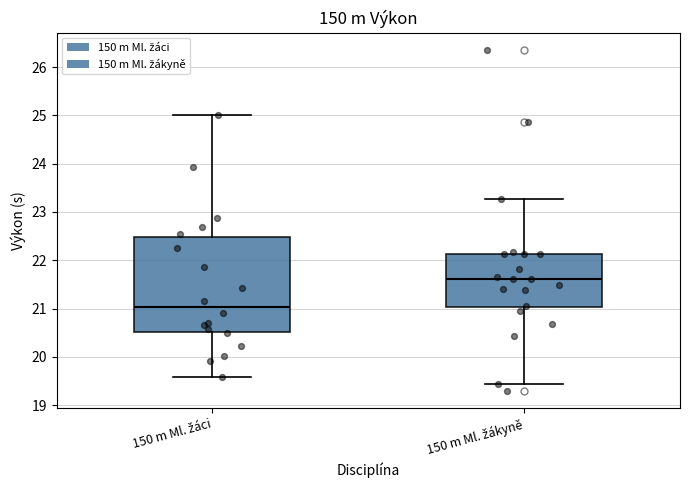

Which box has the highest median line?

150 m Ml. žákyně